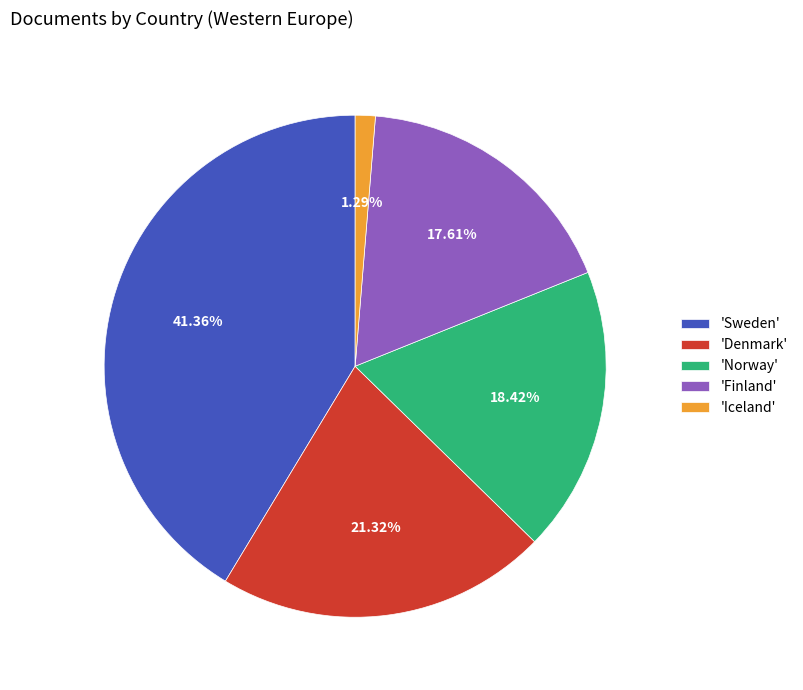

Is there any slice that represents more than half of the pie?

No